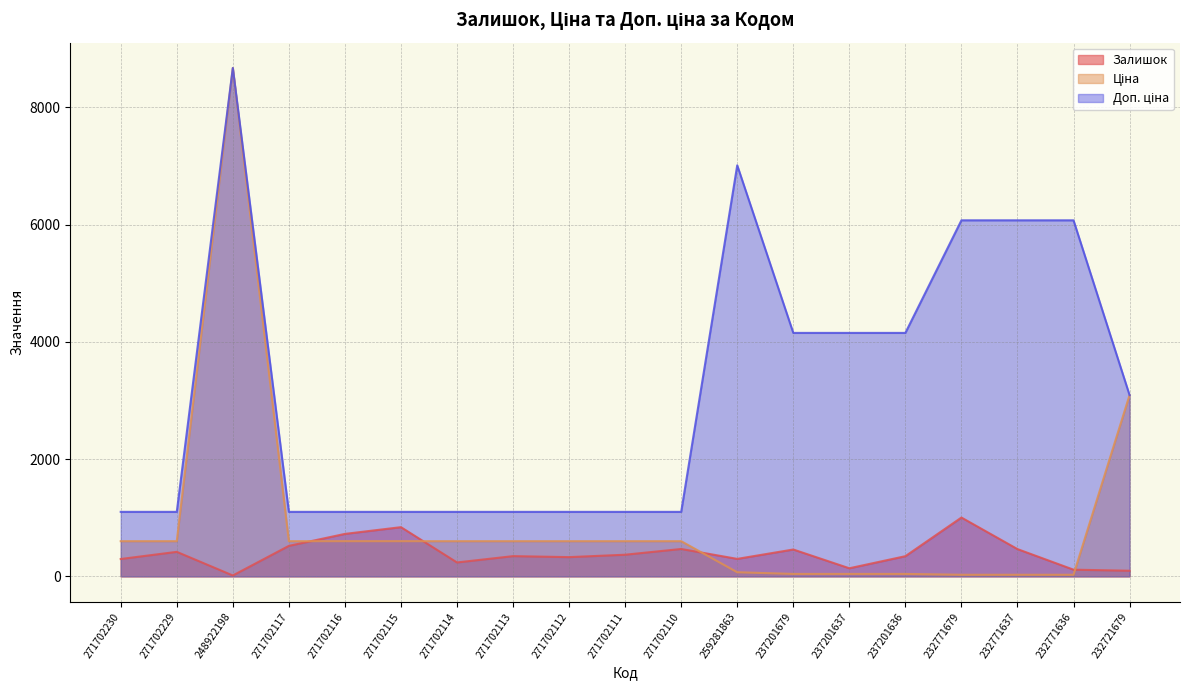

What is the total value across all series at 232771637?

6564.0